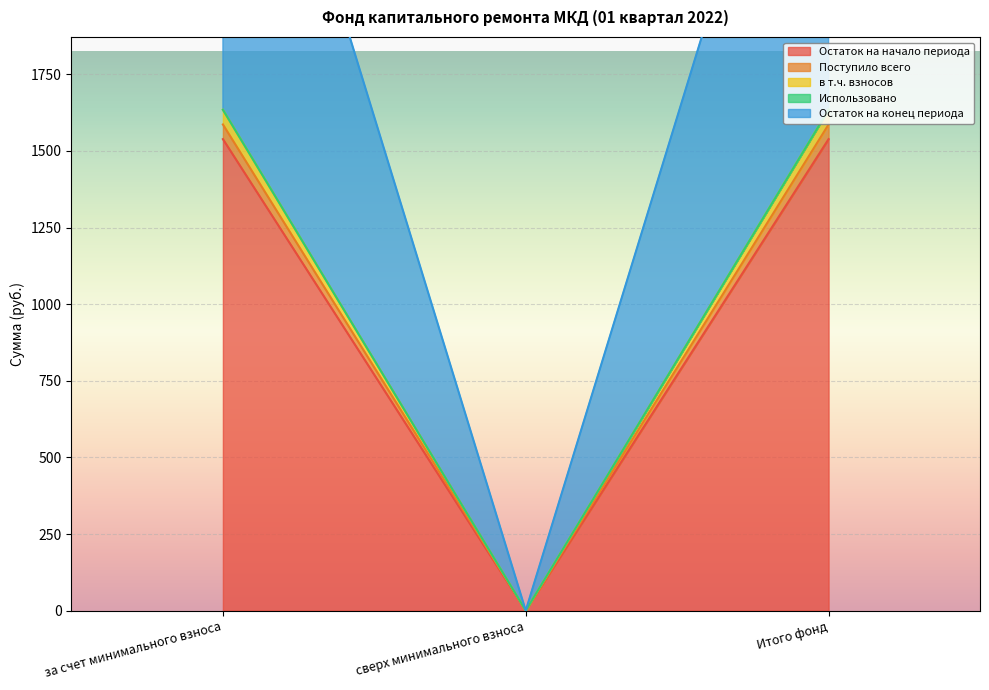

At which category is the sum across all series the highest?

за счет минимального взноса